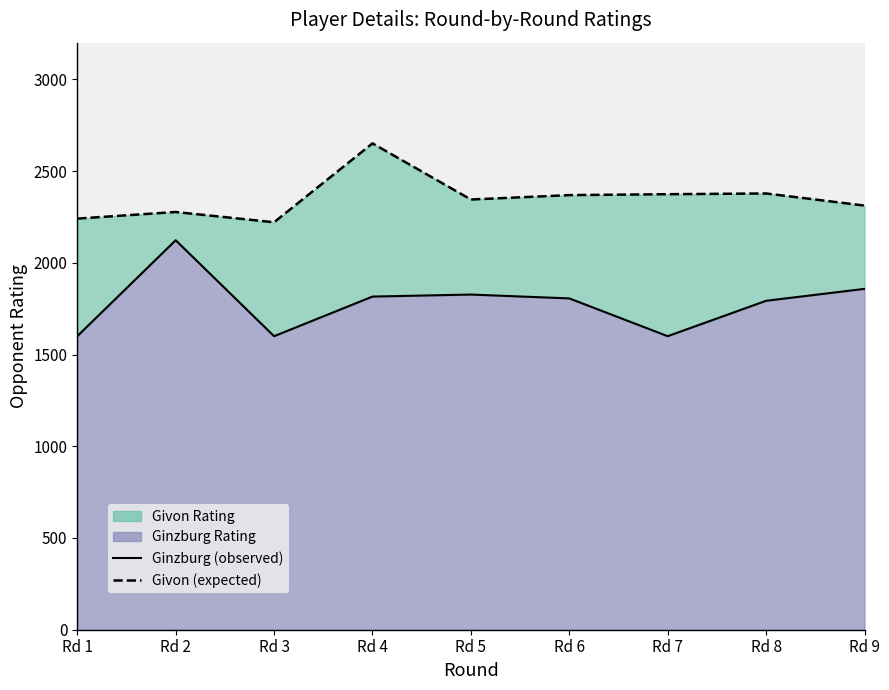

List the labels in order of Ginzburg (observed) value, largest first.

Rd 2, Rd 9, Rd 5, Rd 4, Rd 6, Rd 8, Rd 1, Rd 3, Rd 7